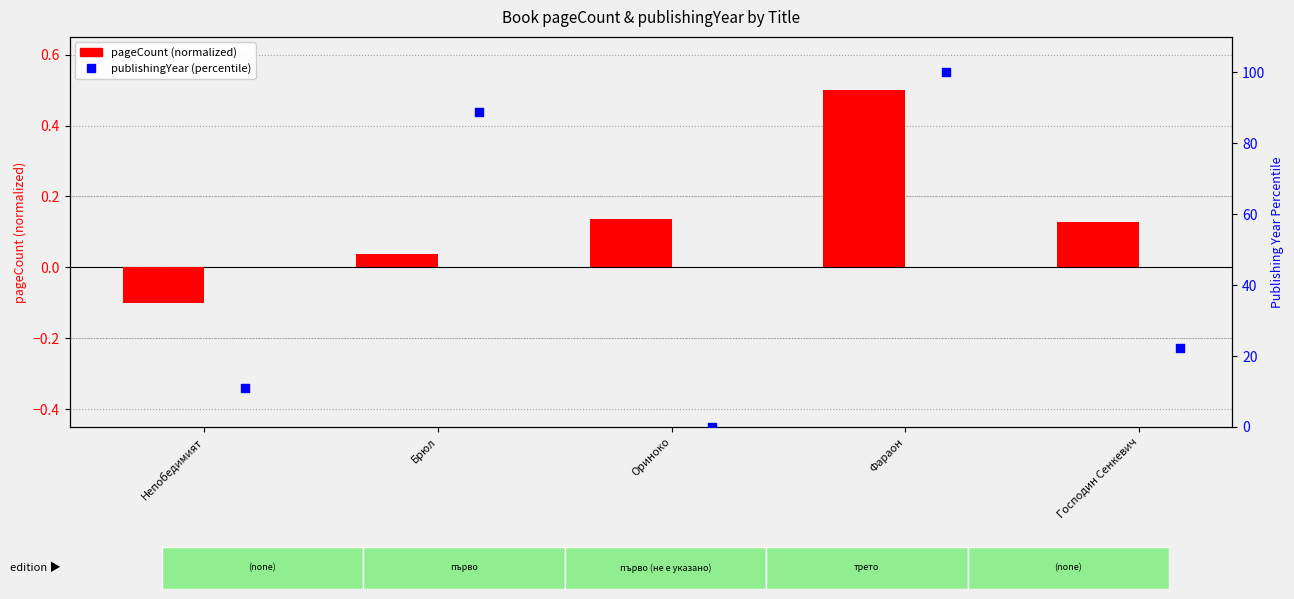

Which series has the largest total across all categories?

publishingYear (percentile)